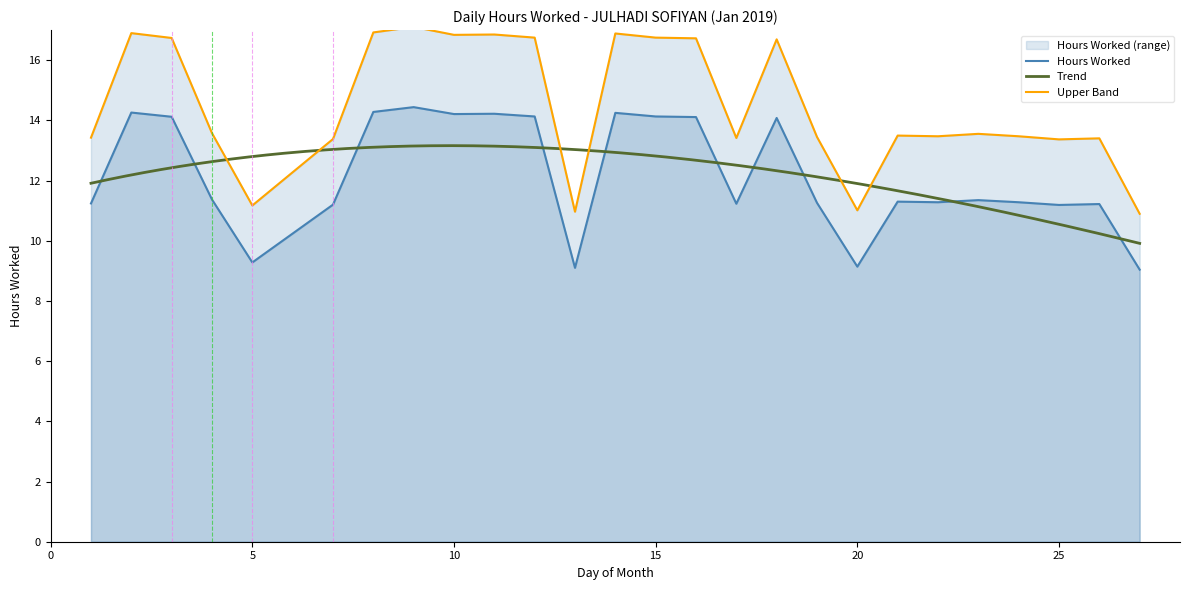

List the labels in order of value, largest first.

9, 8, 2, 14, 11, 10, 12, 15, 3, 16, 18, 4, 23, 21, 22, 24, 19, 1, 17, 26, 7, 25, 5, 20, 13, 27